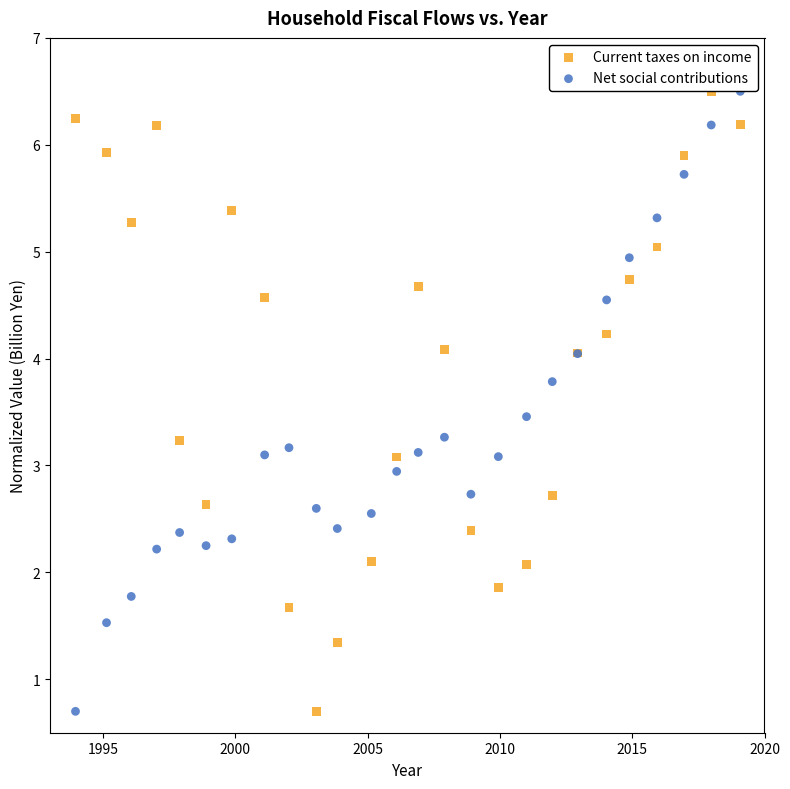

What is the X range (max minus min) for the scatter plot?

25.1